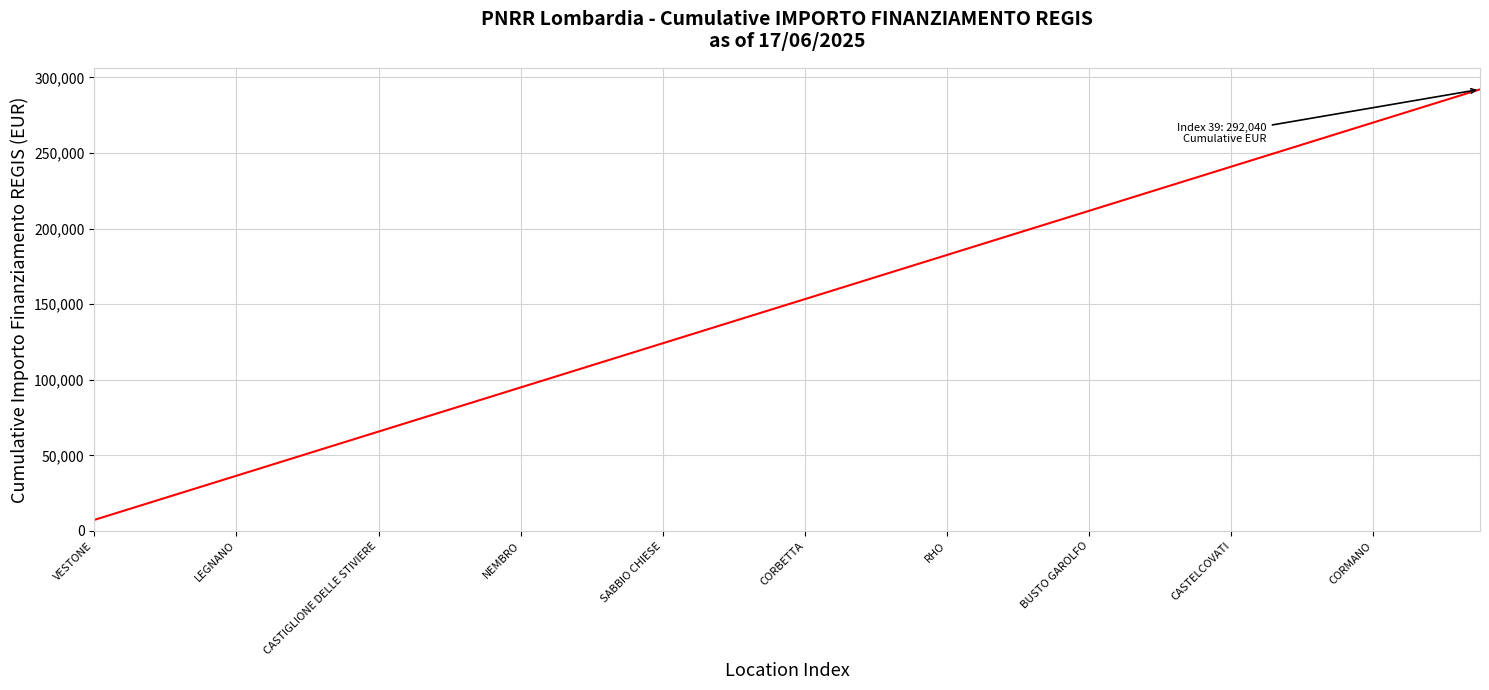

What is the greatest value displayed?

292040